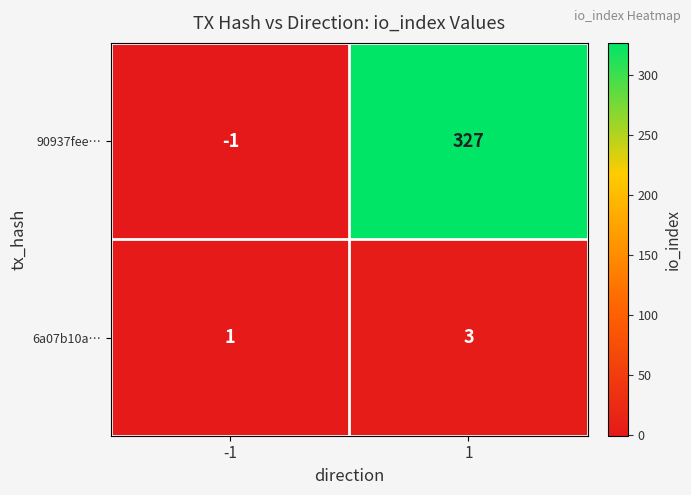

How many data points in 90937fee… are less than 327?

1